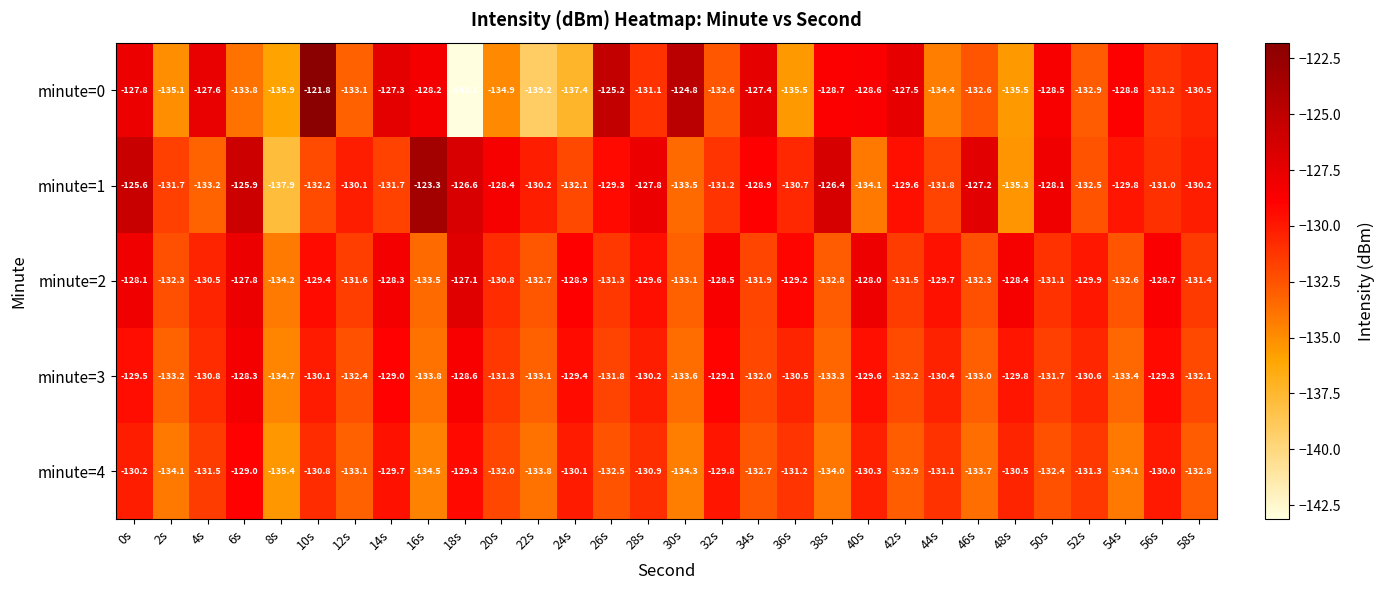

At which category is the sum across all series the highest?

0s